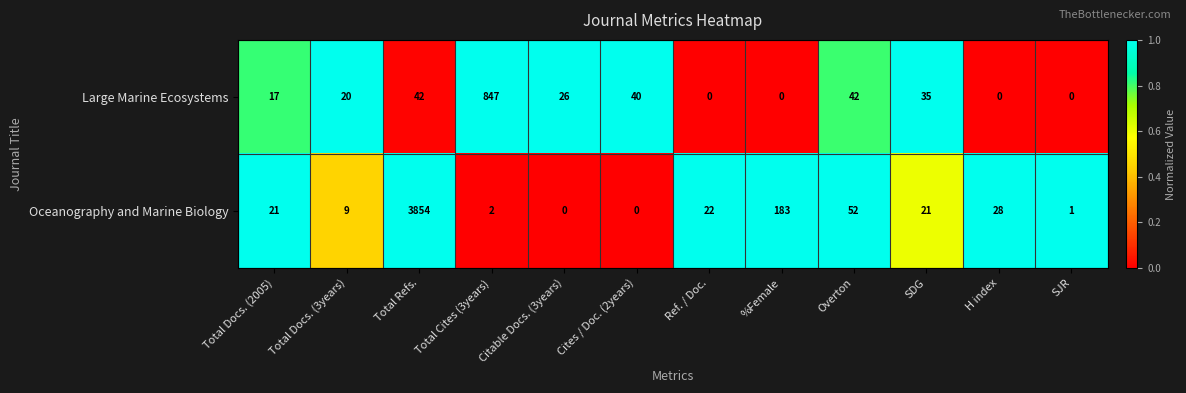

How many data points does each series have?

12